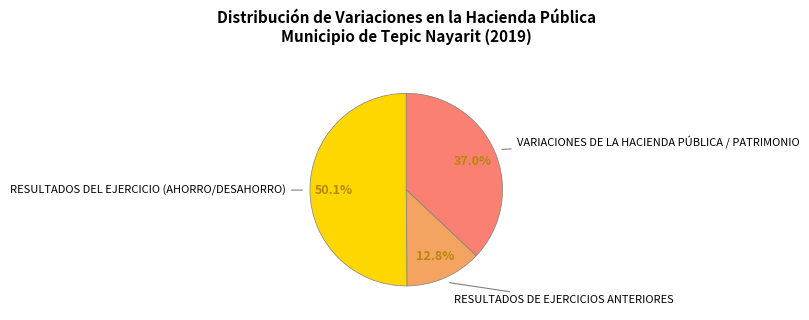

Which category has the smallest portion of the pie?

RESULTADOS DE EJERCICIOS ANTERIORES